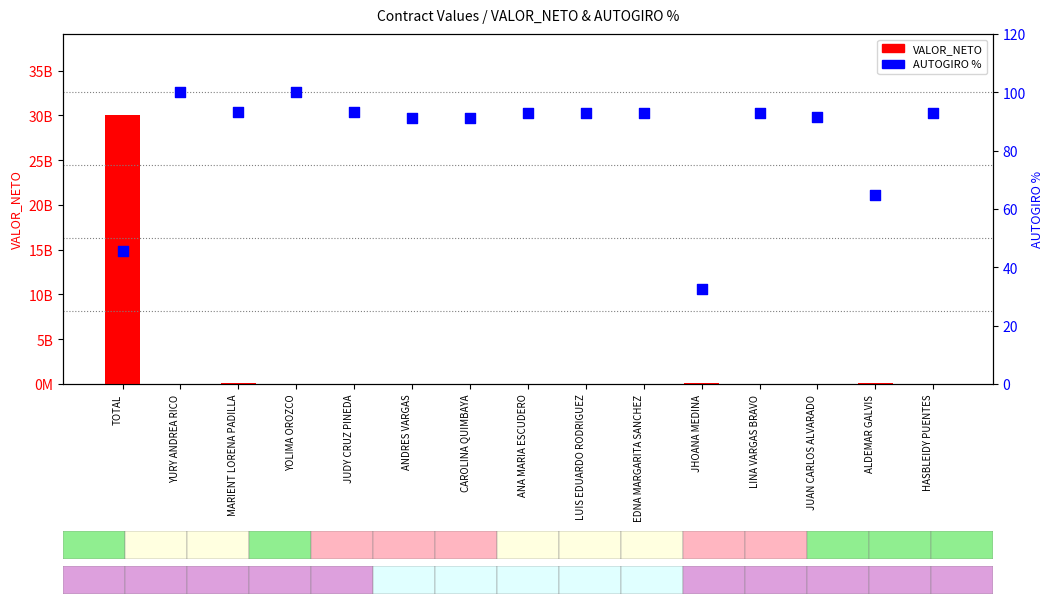

Is the value of AUTOGIRO % at JHOANA MEDINA greater than the value of VALOR_NETO at MARIENT LORENA PADILLA?

No